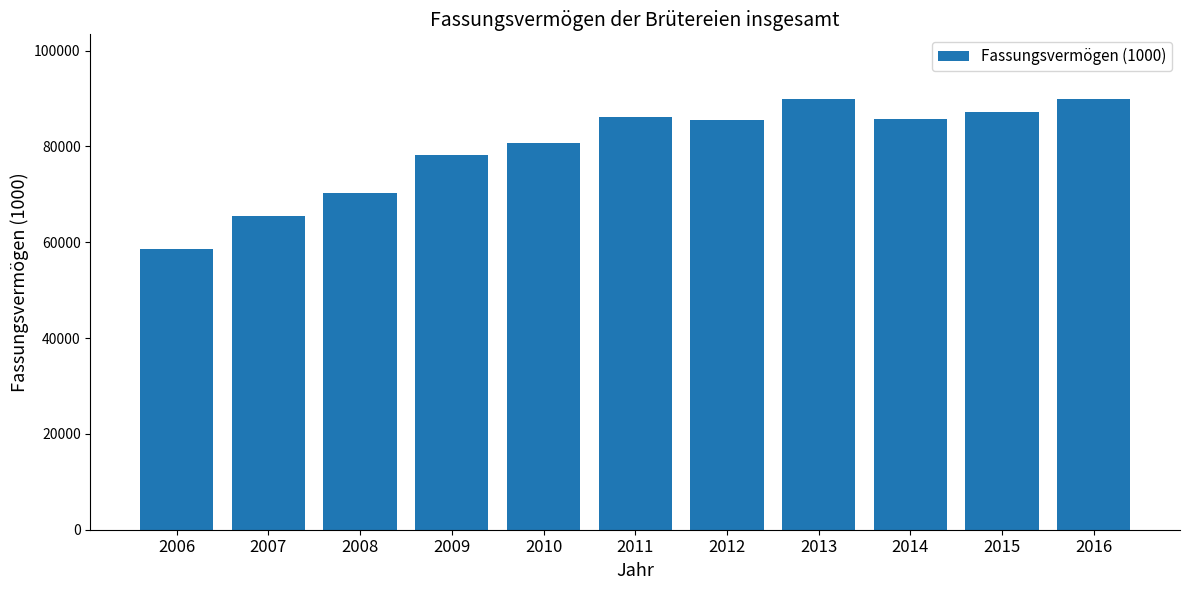

What is the change in value from 2007 to 2008?

+4759.8